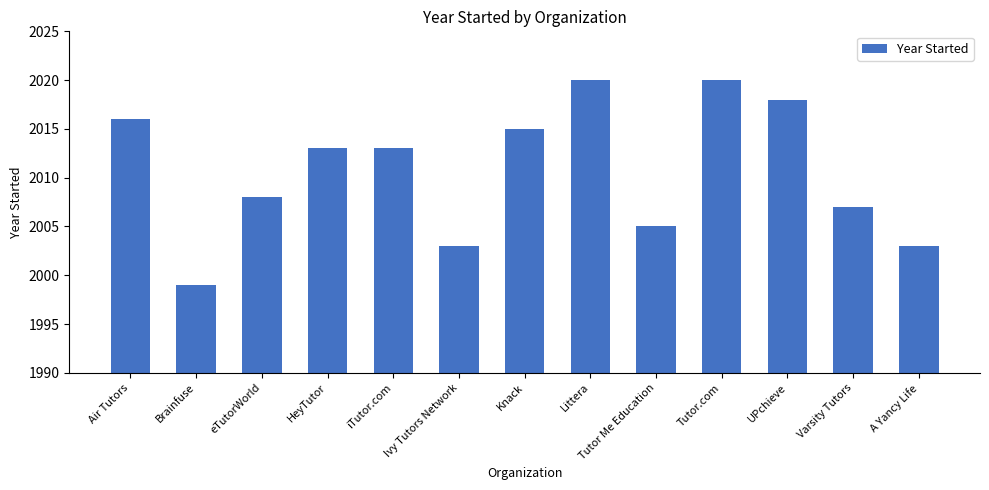

Where is the data nearest to the value 2009?

eTutorWorld